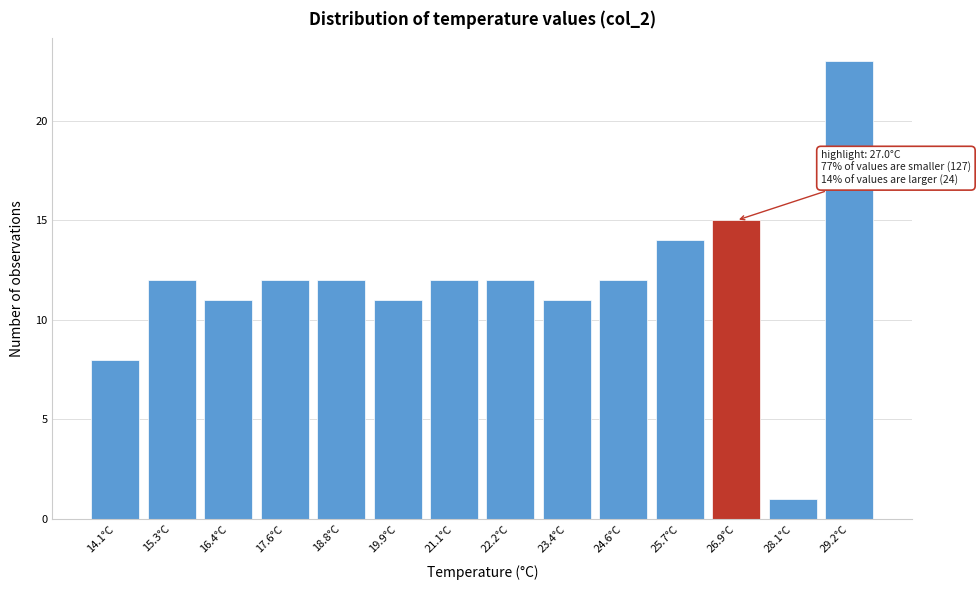

Reading left to right, transcribe all the data shown in this chart.

14.1°C=8	15.3°C=12	16.4°C=11	17.6°C=12	18.8°C=12	19.9°C=11	21.1°C=12	22.2°C=12	23.4°C=11	24.6°C=12	25.7°C=14	26.9°C=15	28.1°C=1	29.2°C=23